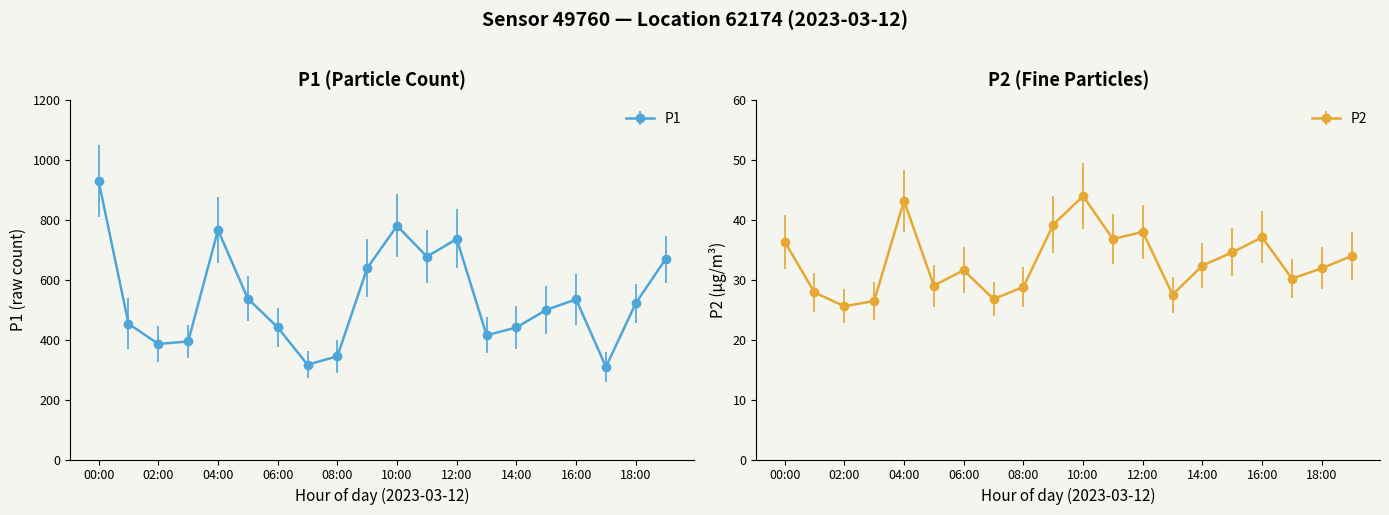

What is the total value across all series at 19:00?

702.2